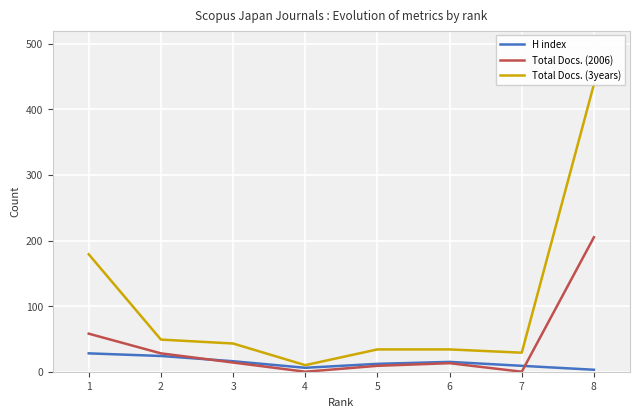

How many intersections are there between Total Docs. (2006) and H index?

2